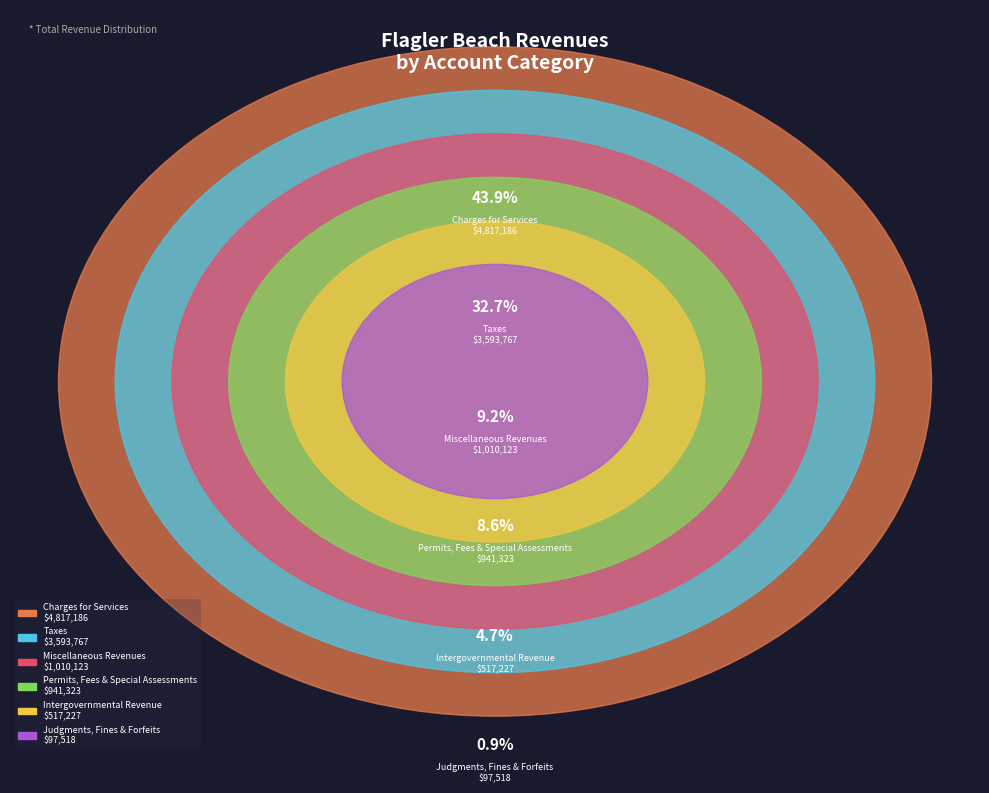

How many segments does this pie chart have?

6